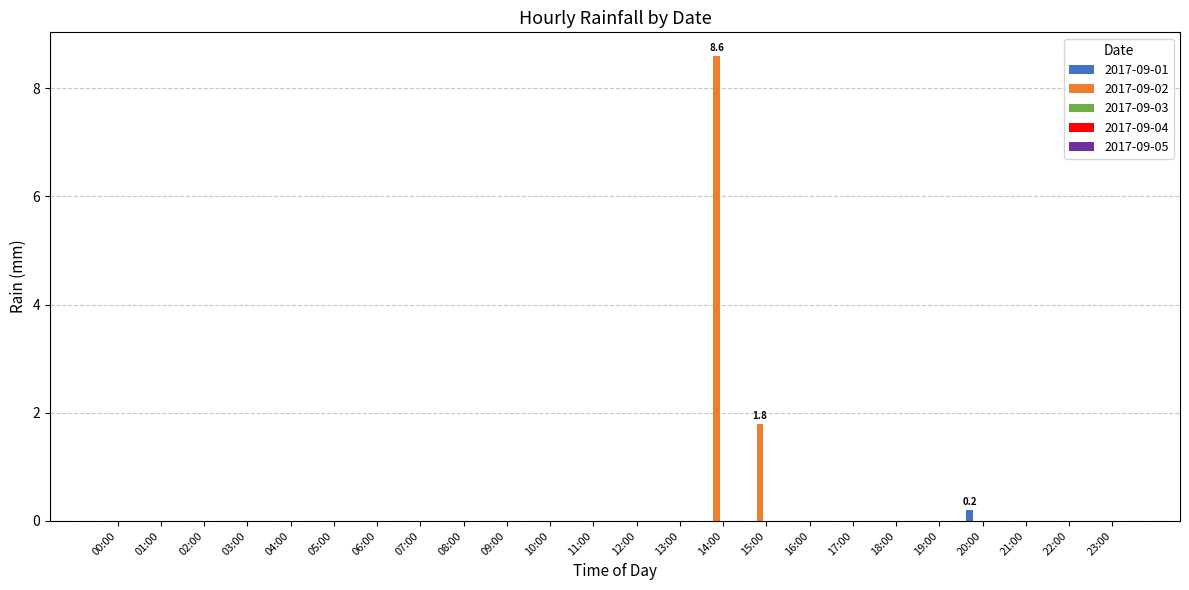

Which series has the largest total across all categories?

2017-09-02